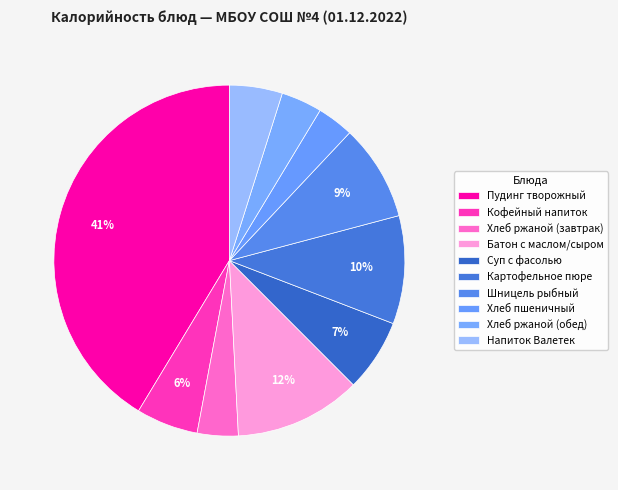

How many segments does this pie chart have?

10